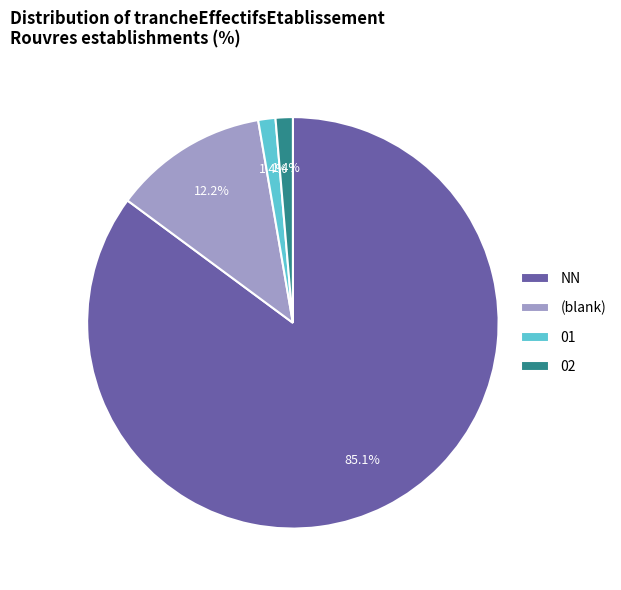

Between 02 and (blank), which is larger?

(blank)